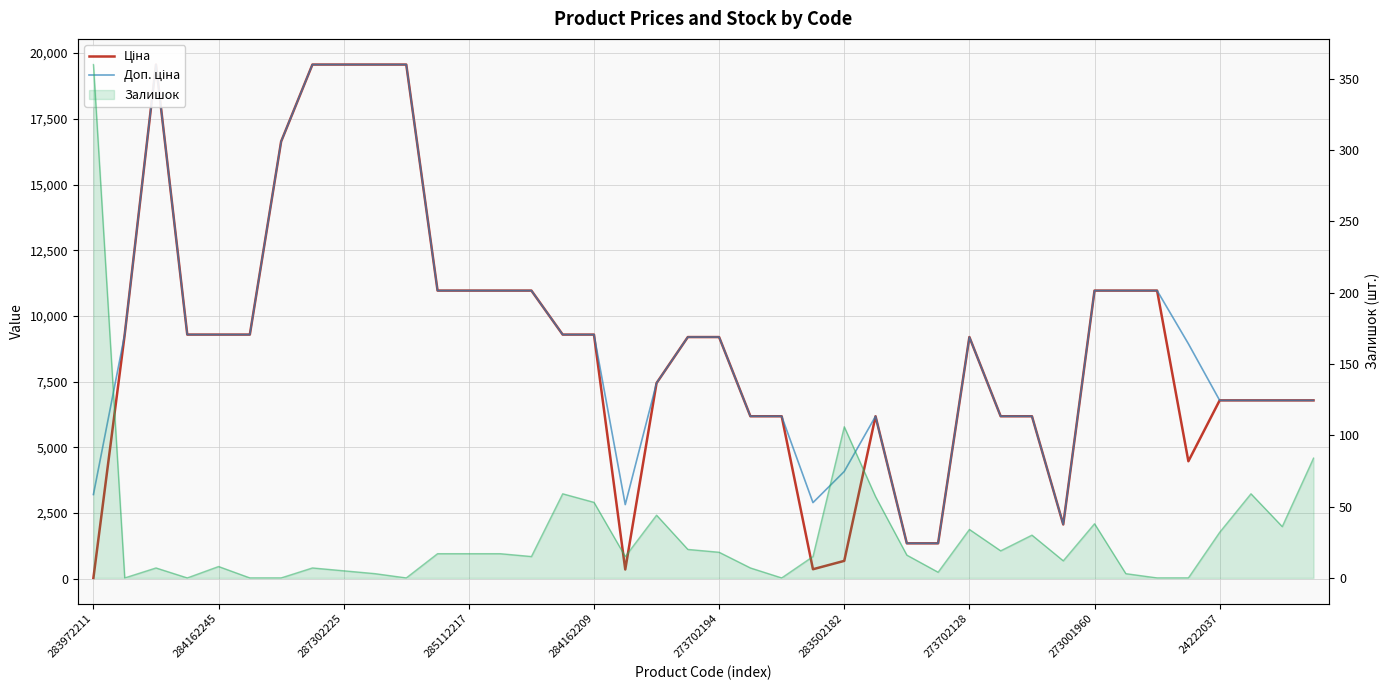

True or false: Доп. ціна and Ціна cross at least once.

False